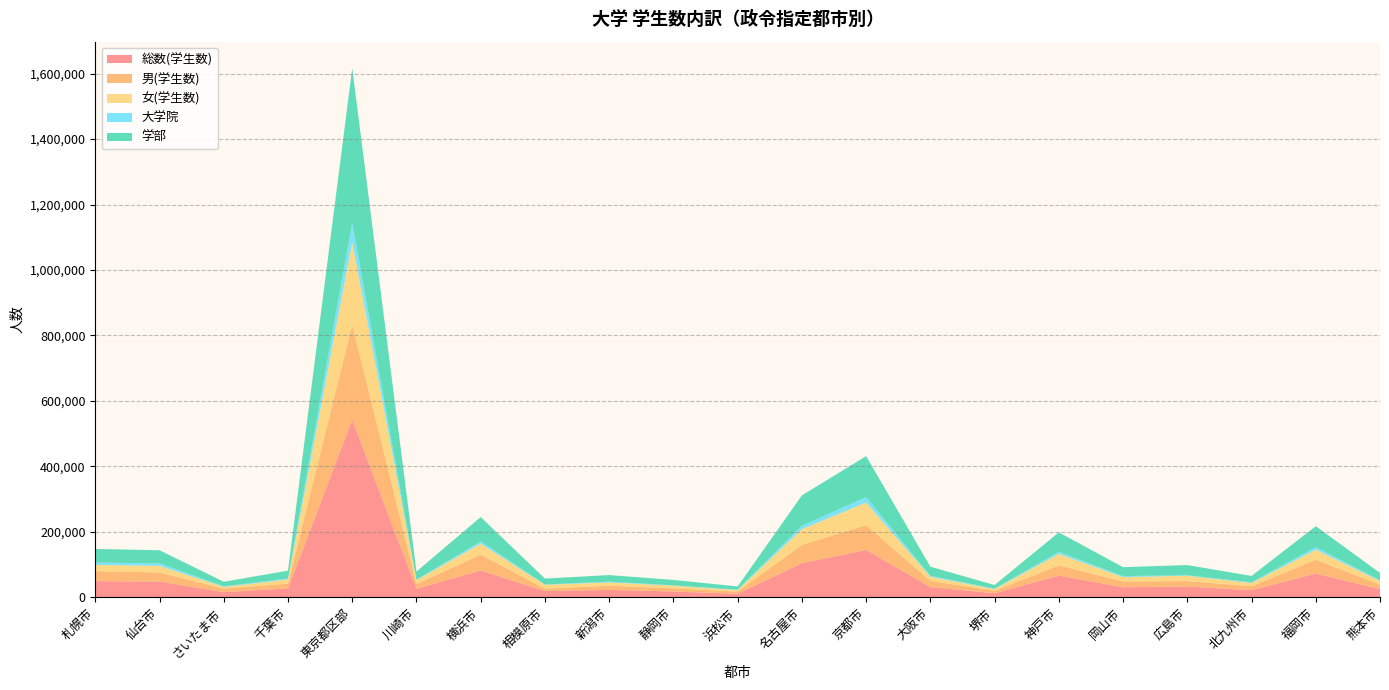

Reading left to right, what are all the values shown in this chart?

総数(学生数): 49506	48118	15872	27304	542357	26320	81935	19141	22770	17778	11118	104157	144760	31353	12568	66350	30848	32943	21827	72746	24975
男(学生数): 30563	27795	10672	14777	289933	14455	48609	7344	12655	9544	6468	56313	75768	19085	7753	31307	17675	16611	12232	42146	14218
女(学生数): 18943	20323	5200	12527	252424	11865	33326	11797	10115	8234	4650	47844	68992	12268	4815	35043	13173	16332	9595	30600	10757
大学院: 7220	7435	1806	3140	59466	1498	6745	1026	2451	877	1523	10274	16536	2837	1661	5900	3180	1621	2449	7412	2328
学部: 41561	40230	14007	23714	472493	24680	74677	18038	20028	16761	9506	92832	125432	28120	10817	59836	27266	31115	19242	64451	22288